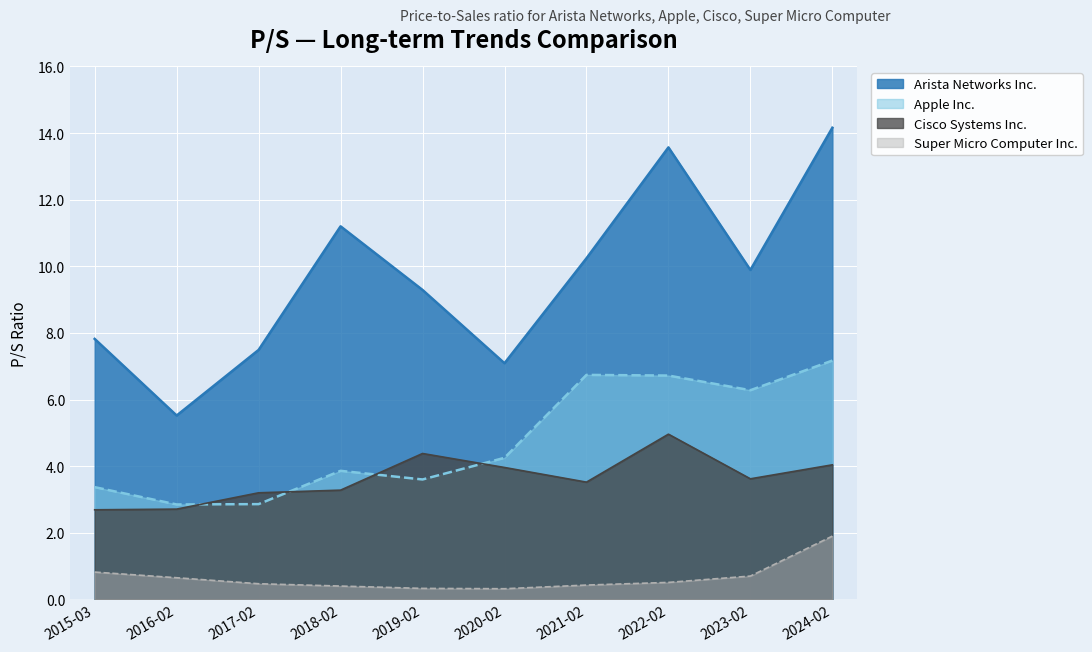

Reading left to right, extract all data points from this chart.

Arista Networks Inc.: 7.8	5.5	7.5	11.2	9.3	7.1	10.2	13.6	9.9	14.2
Apple Inc.: 3.4	2.9	2.9	3.9	3.6	4.2	6.7	6.7	6.3	7.2
Cisco Systems Inc.: 2.7	2.7	3.2	3.3	4.4	4.0	3.5	5.0	3.6	4.0
Super Micro Computer Inc.: 0.8	0.7	0.5	0.4	0.3	0.3	0.4	0.5	0.7	1.9